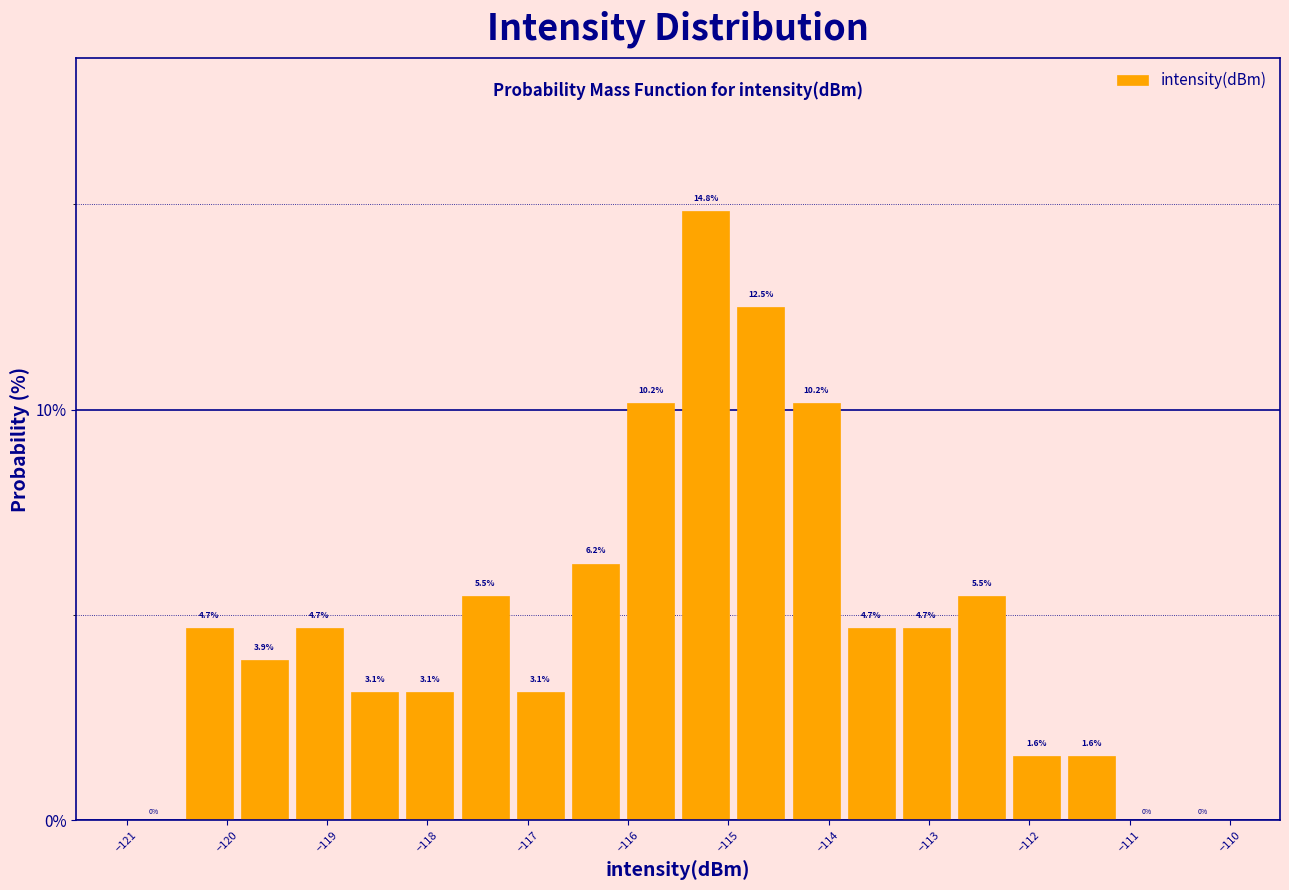

Over which range of the x-axis is the bar tallest?

-115.50 to -114.95